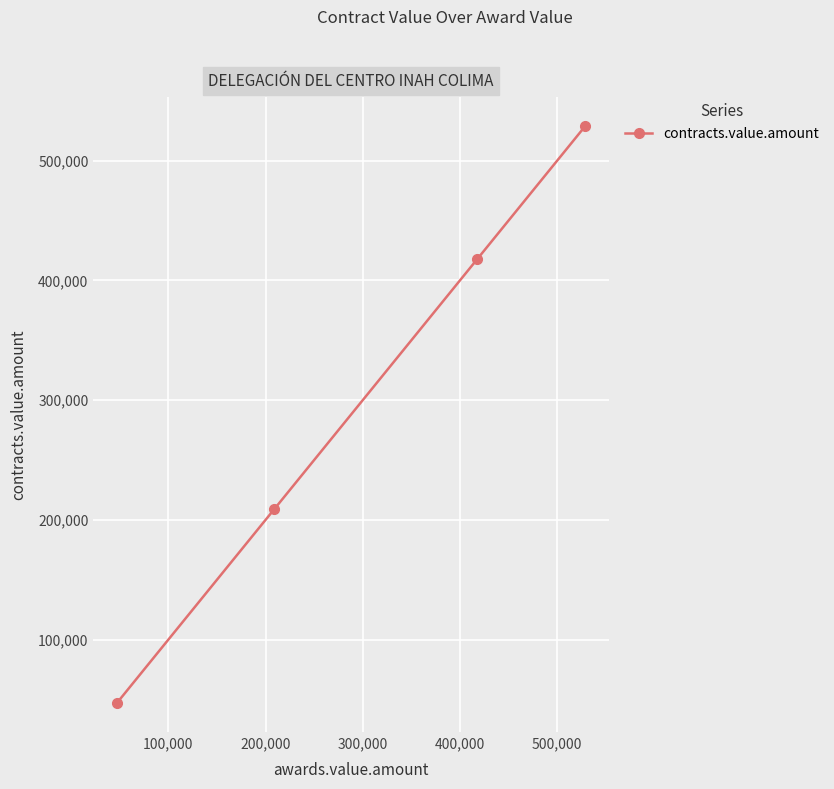

What is the average value?

300585